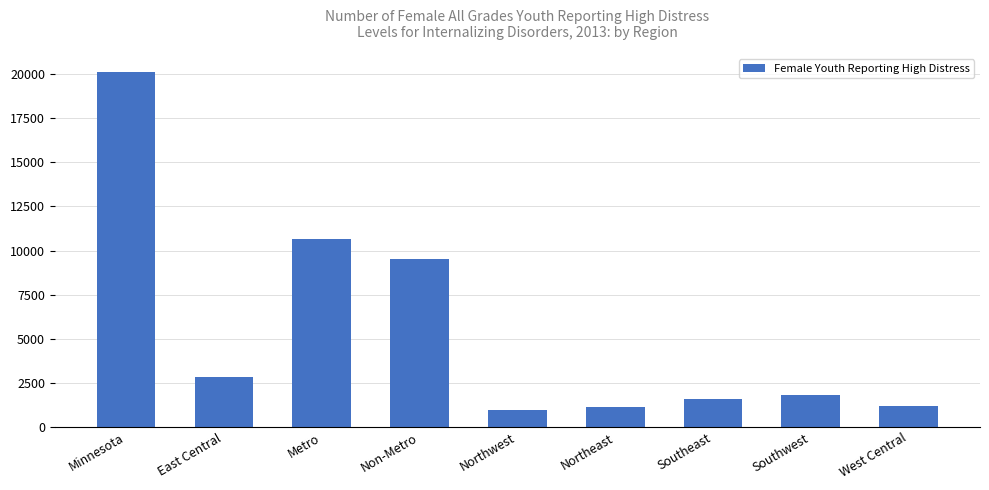

Between Southeast and Minnesota, which is larger?

Minnesota